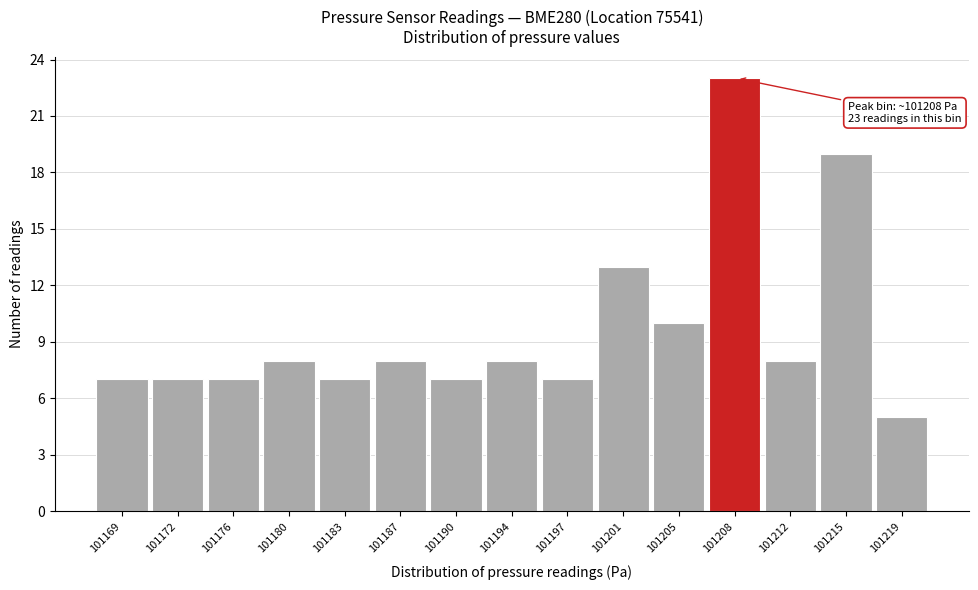

Reading left to right, transcribe all the data shown in this chart.

101169=7	101172=7	101176=7	101180=8	101183=7	101187=8	101190=7	101194=8	101197=7	101201=13	101205=10	101208=23	101212=8	101215=19	101219=5